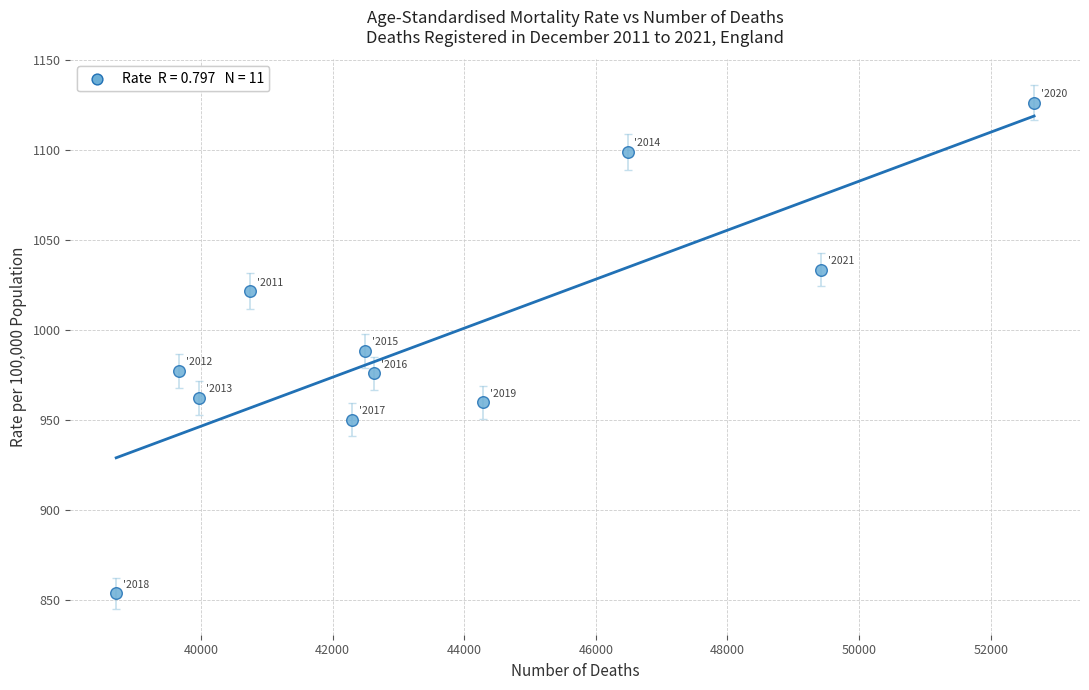

What is the average Y value?

995.3